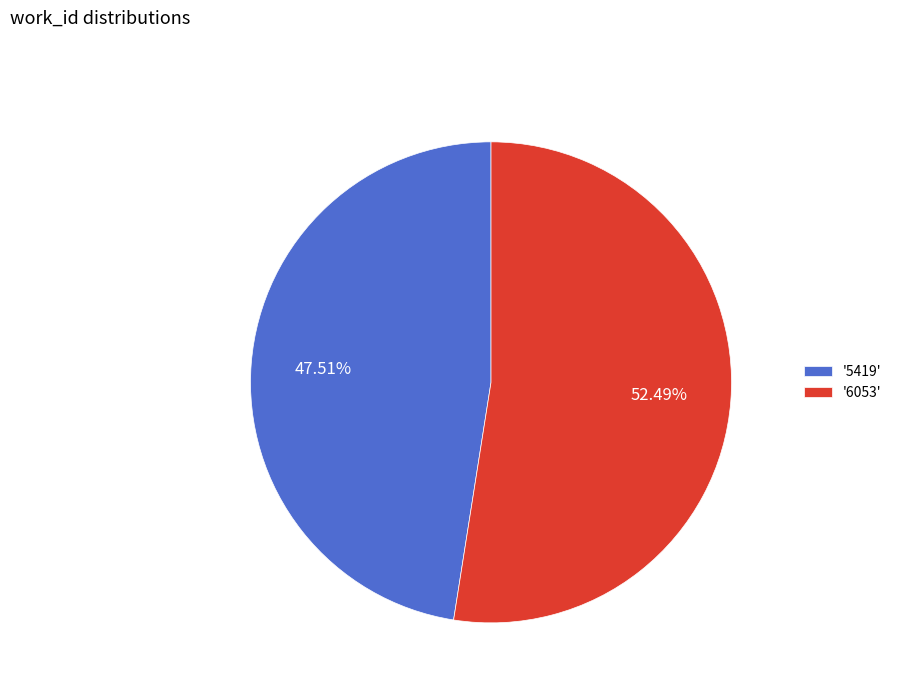

What is the ratio of the value at '5419' to the value at '6053'?

0.9